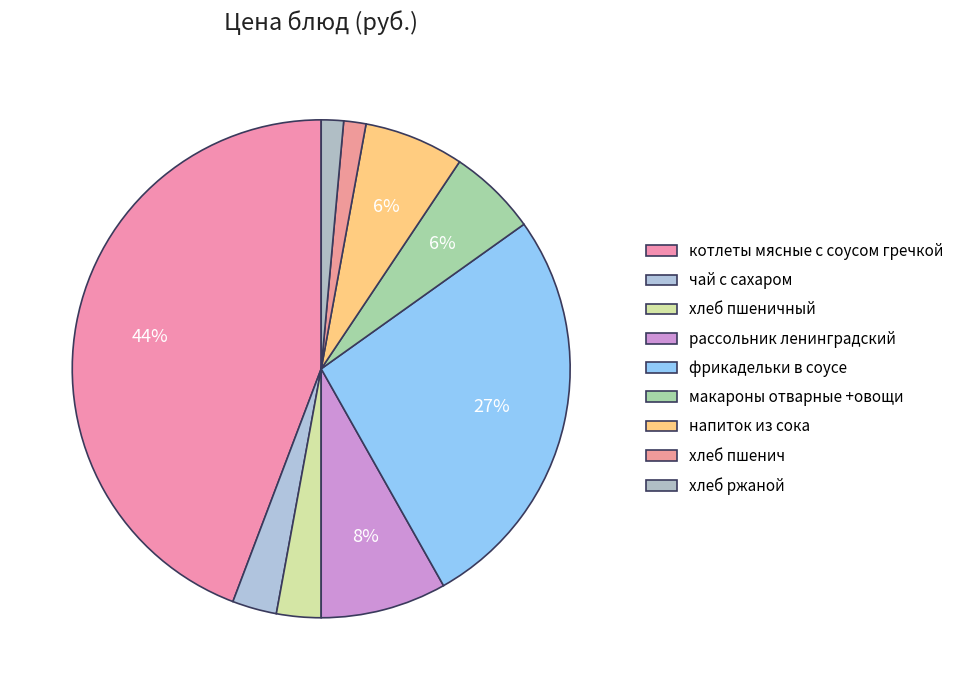

Which slice is the smallest?

хлеб пшенич